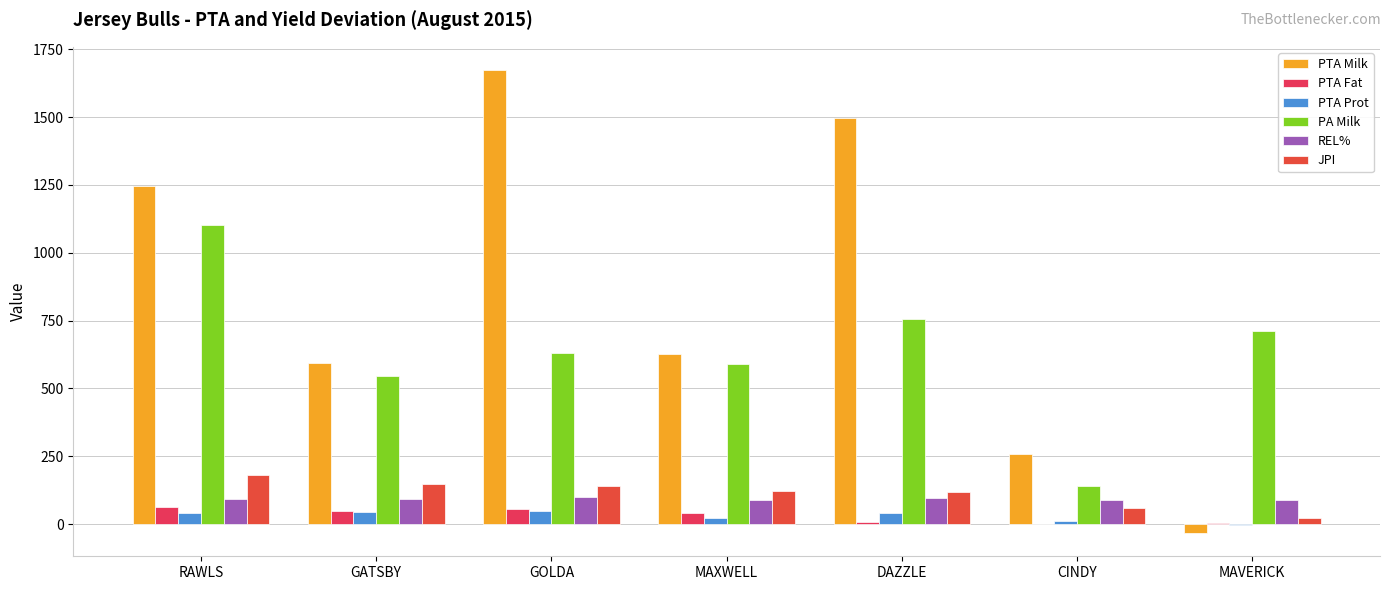

How many groups of bars are there?

7